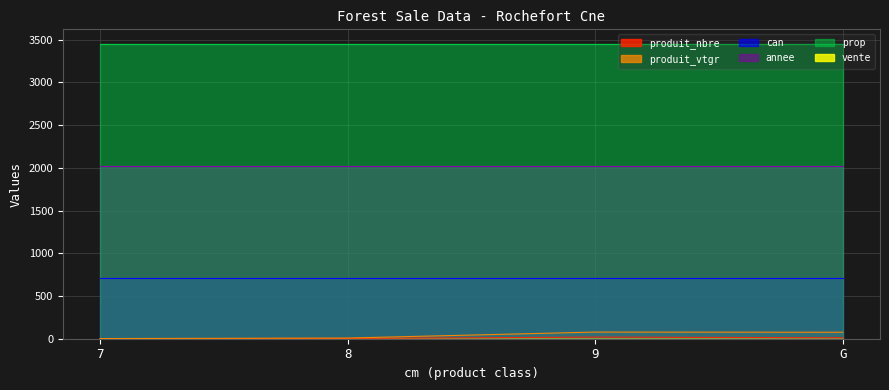

How many interior local peaks does the produit_vtgr series have?

1